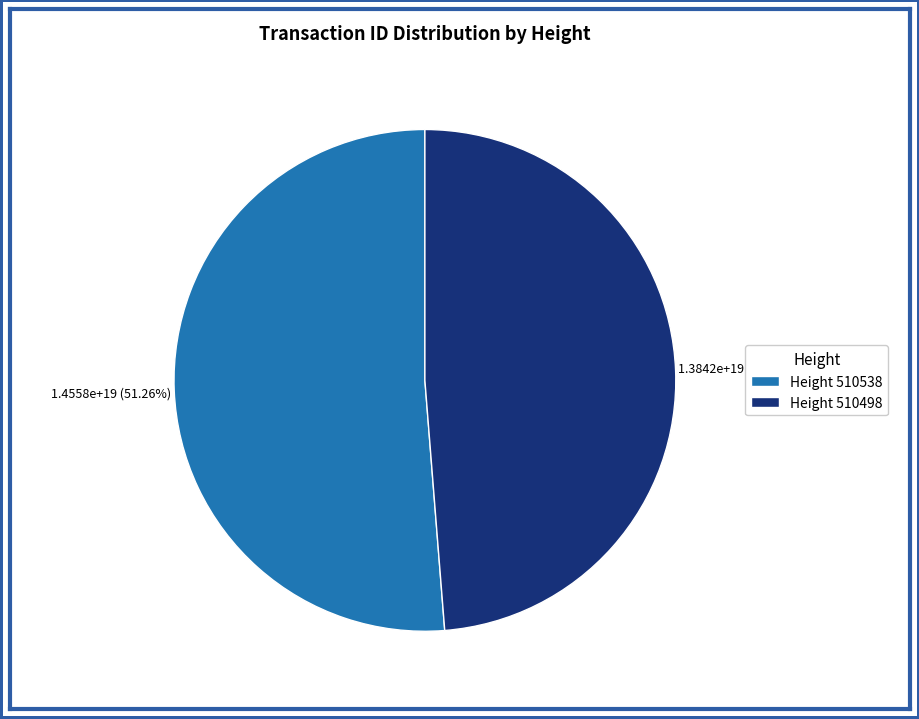

Is there a majority slice in this chart?

Yes